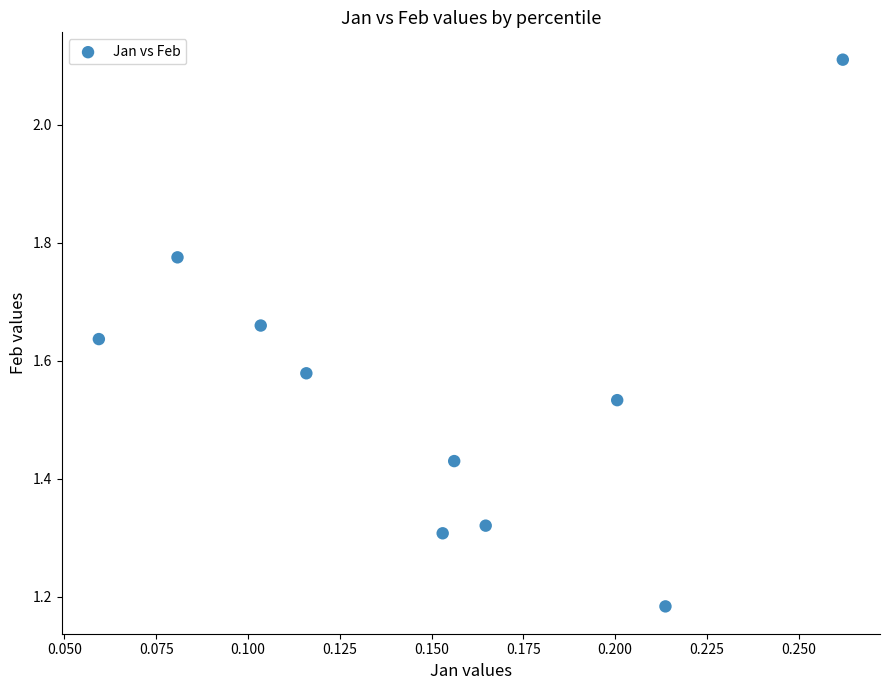

What is the range of Y values (max minus min)?

0.9